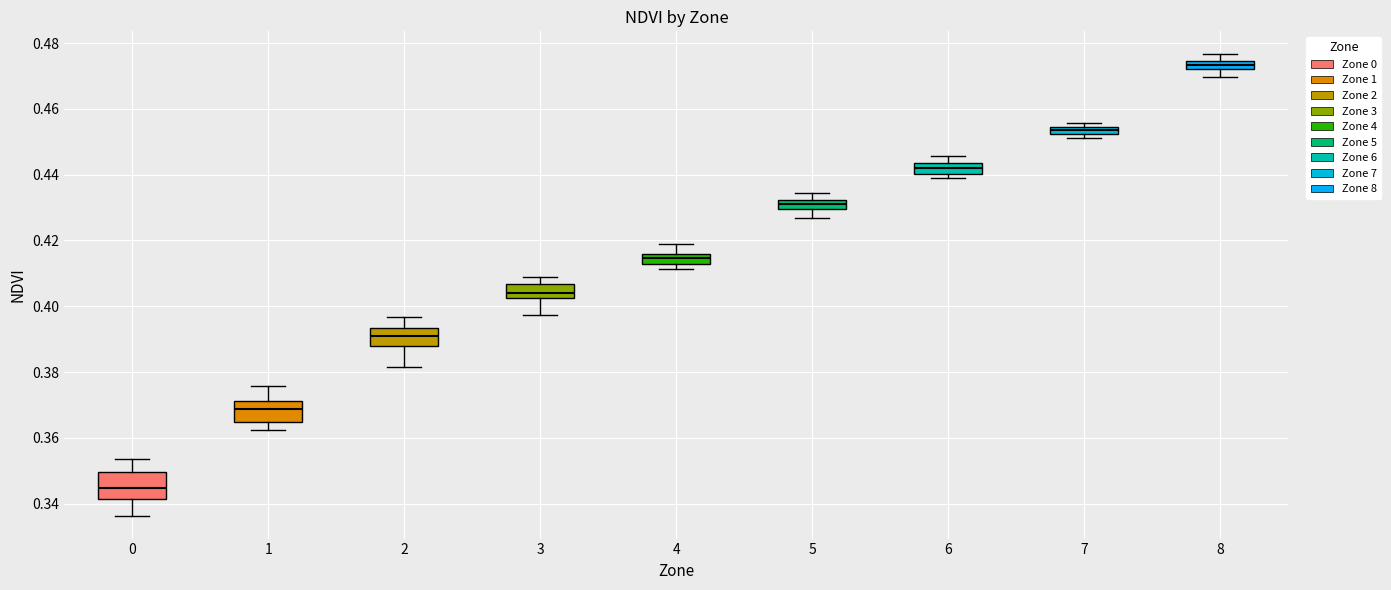

Which box's median line is the lowest?

0